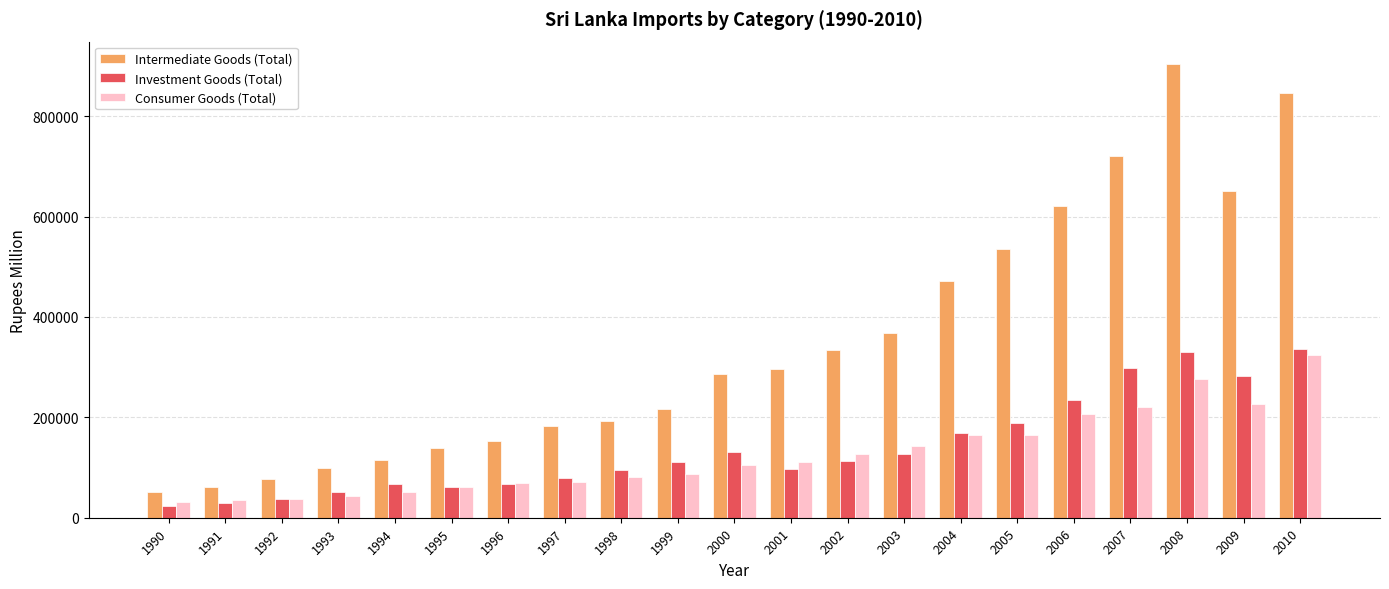

What is the difference between the maximum and minimum values in the Investment Goods (Total) series?

311997.7